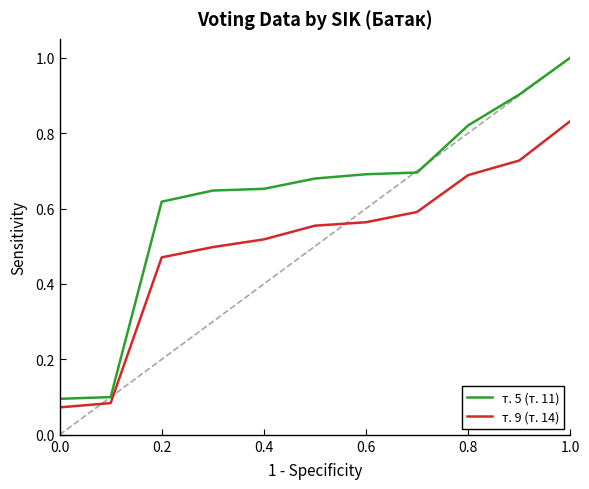

Rank the series by their average value, from lowest to highest.

т. 9 (т. 14), т. 5 (т. 11)